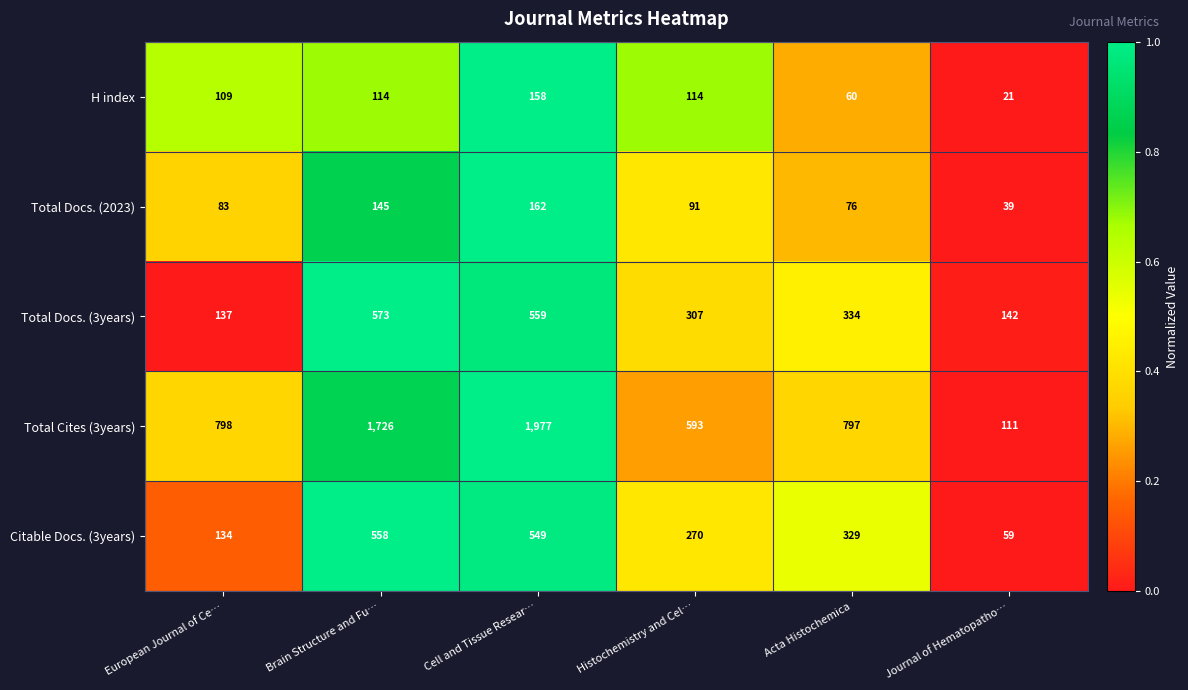

Which series has the largest range (max minus min)?

Total Cites (3years)